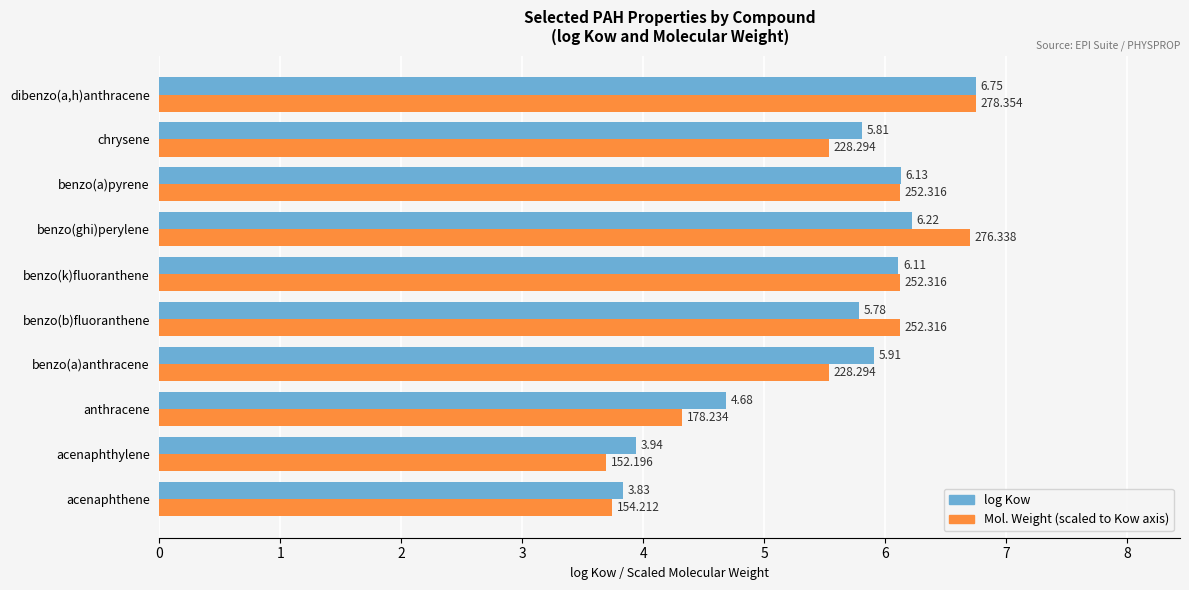

At which category is the sum across all series the highest?

dibenzo(a,h)anthracene